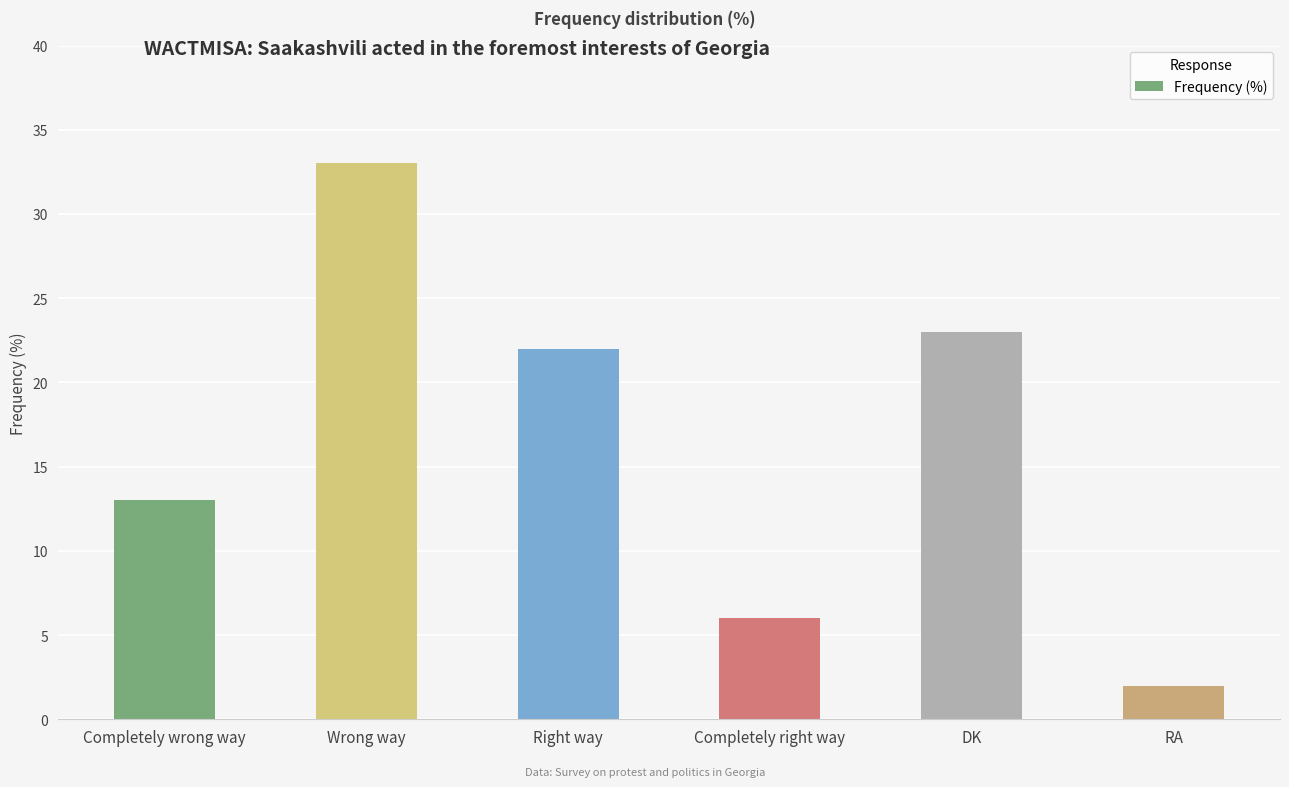

Reading left to right, what are all the values shown in this chart?

Completely wrong way=13	Wrong way=33	Right way=22	Completely right way=6	DK=23	RA=2